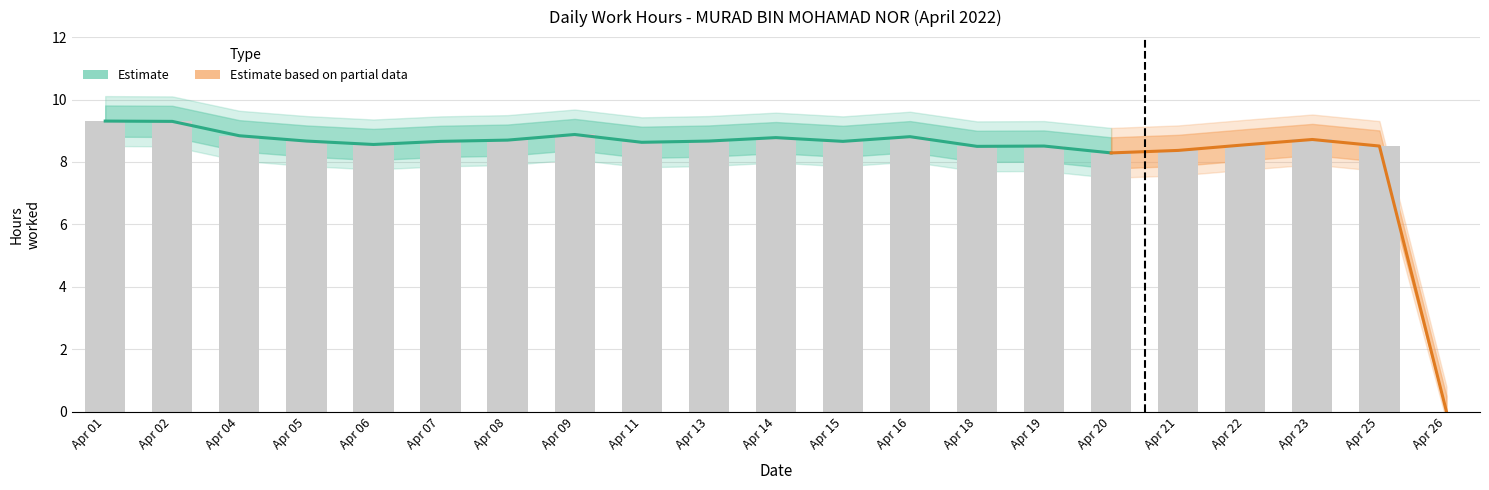

At which label does Low (Work Hours) first exceed 8?

Apr 01